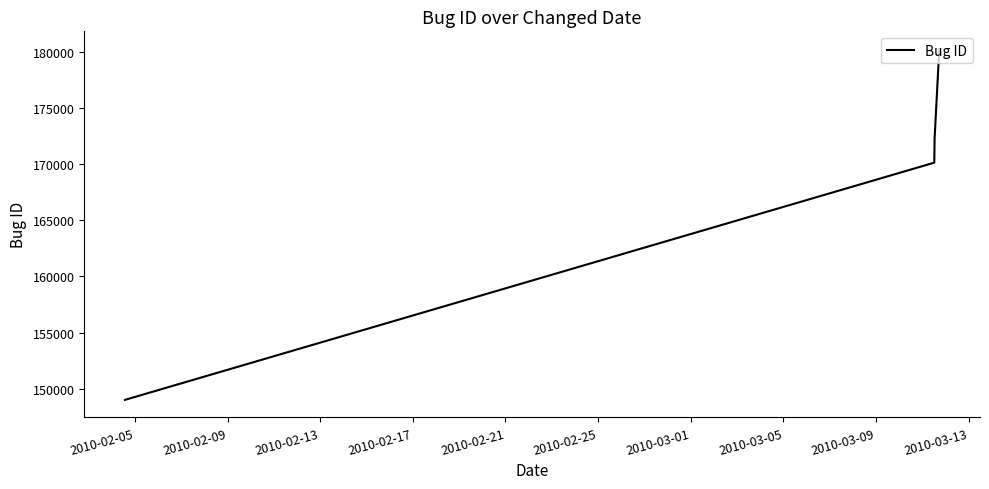

What is the sum of all values?

671762